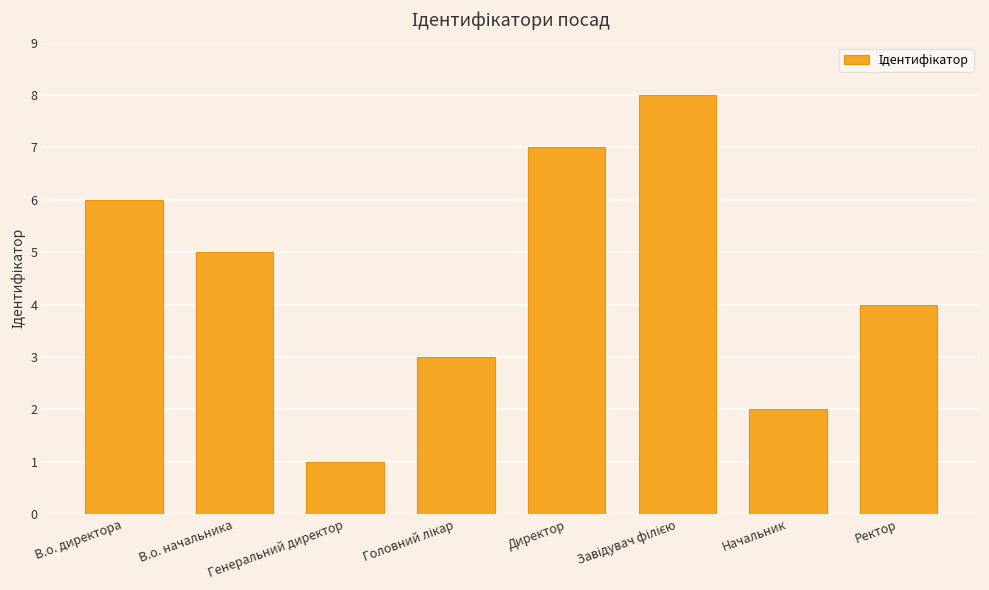

Read the value at Ректор.

4